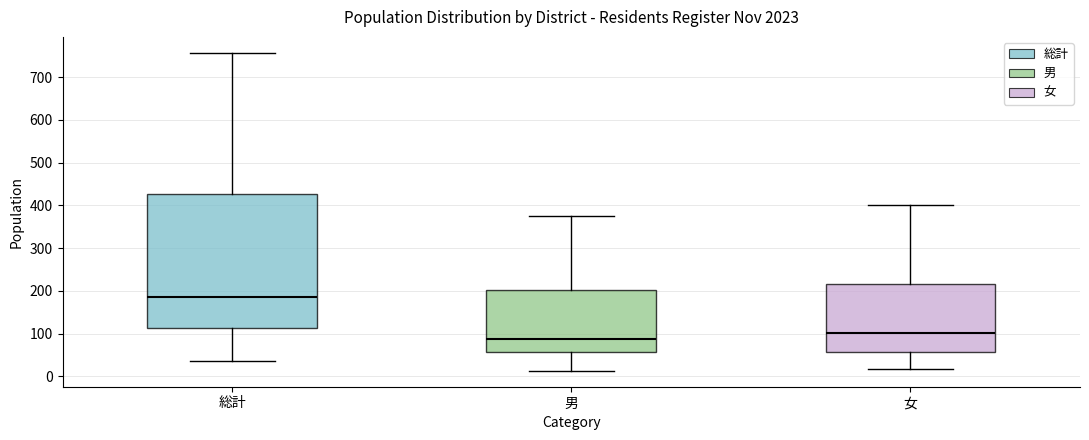

Reading left to right, read every box against the y-axis: the position of its median line, the range the box covers, and the ends of its whiskers. The values are not printed on the chart, so give them approximately, as read against the axis.

総計: median 190, box 110 to 430, whiskers 40 to 760
男: median 90, box 60 to 200, whiskers 10 to 380
女: median 100, box 60 to 220, whiskers 20 to 400